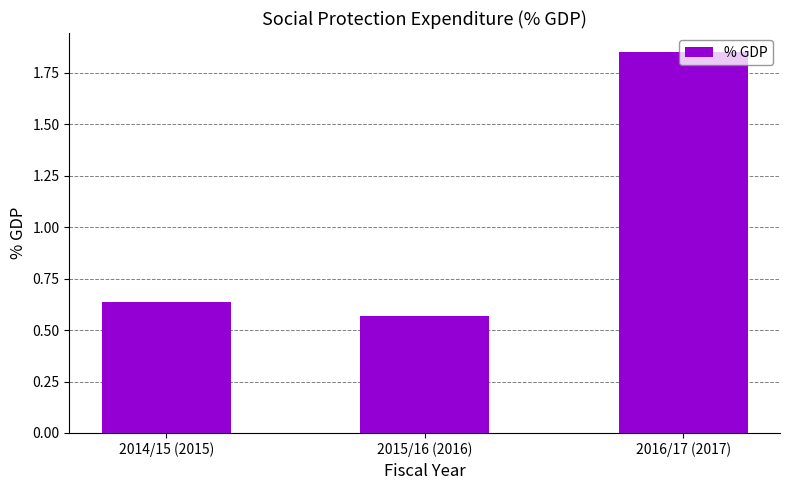

Count the number of categories in the chart.

3